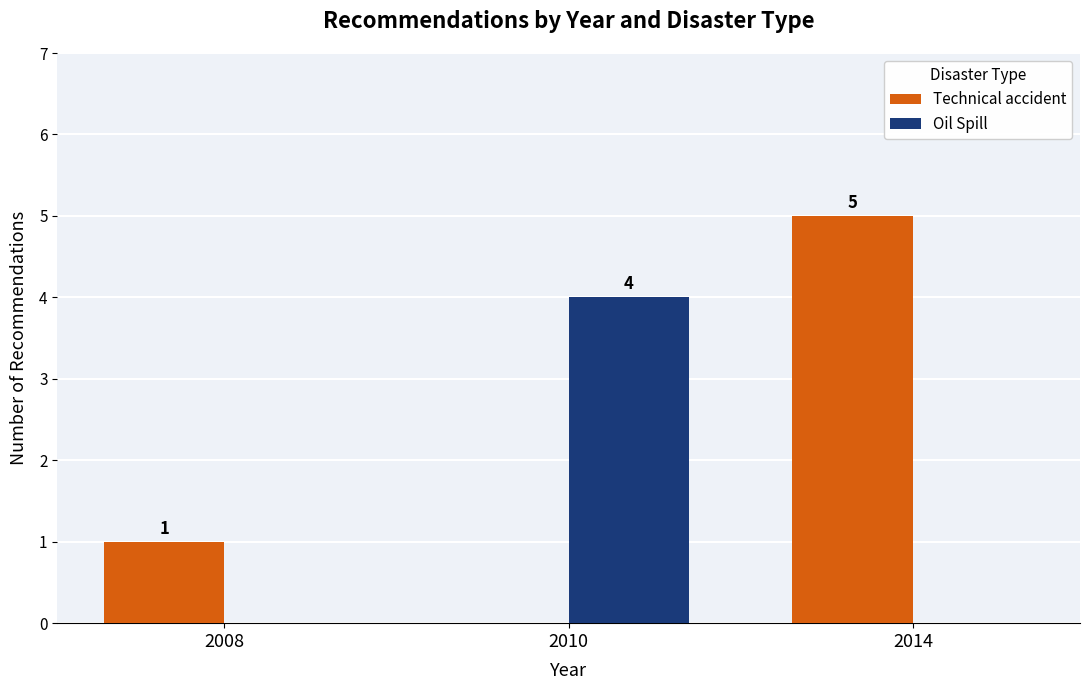

Reading left to right, what are all the values shown in this chart?

Technical accident: 2008=1	2010=0	2014=5
Oil Spill: 2008=0	2010=4	2014=0